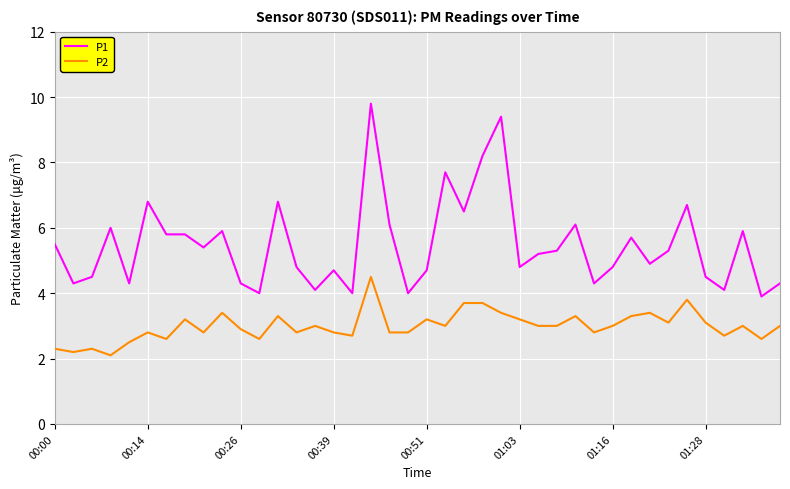

Rank the series by their average value, from highest to lowest.

P1, P2